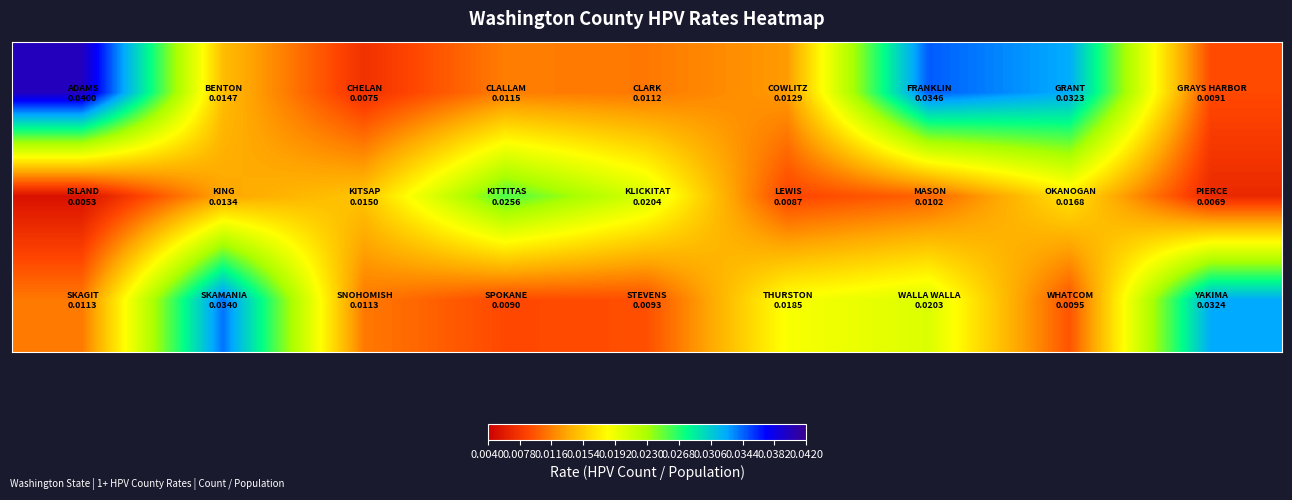

Count the number of categories in the chart.

9